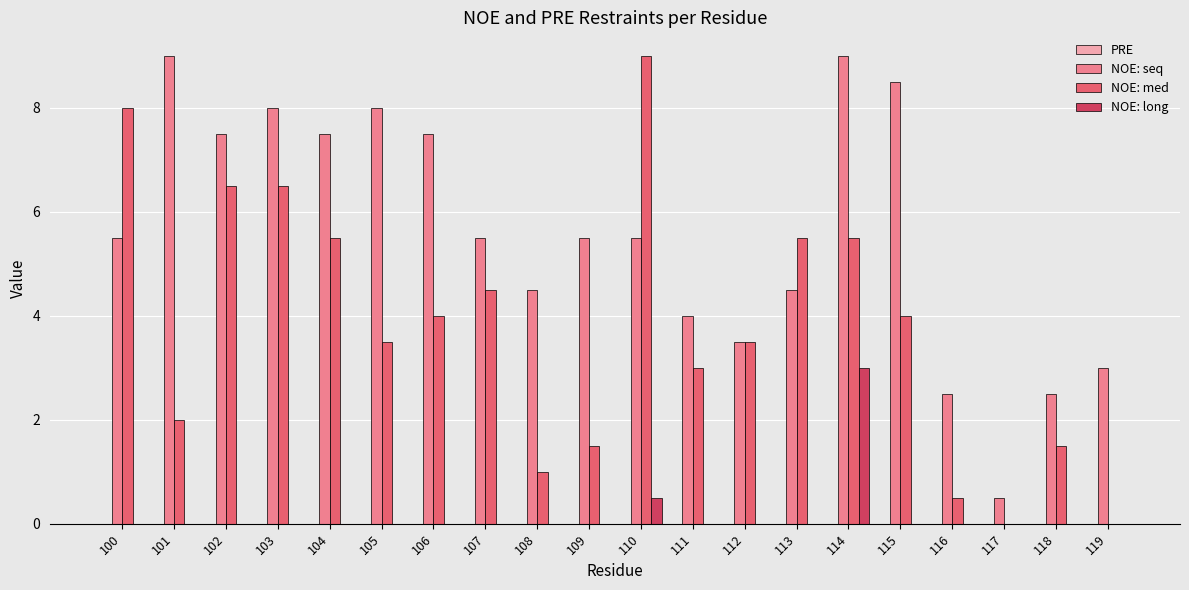

Which series has the largest total across all categories?

NOE: seq